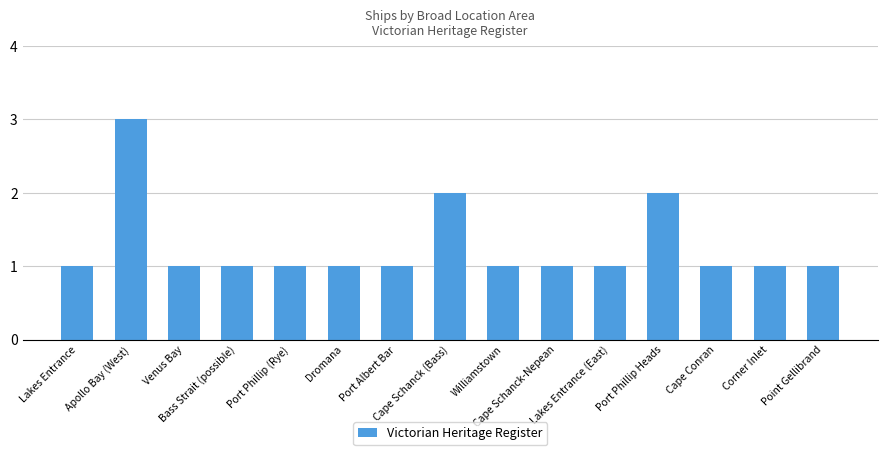

What is the value of the 12th bar from the left?

2